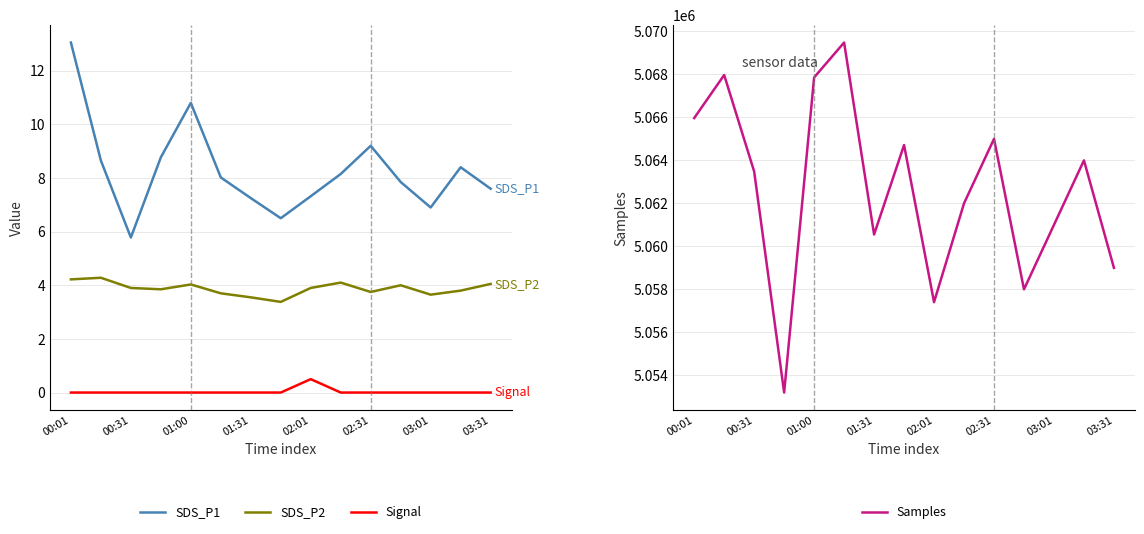

What is the value of the SDS_P2 point at the 9th from the left?

3.9